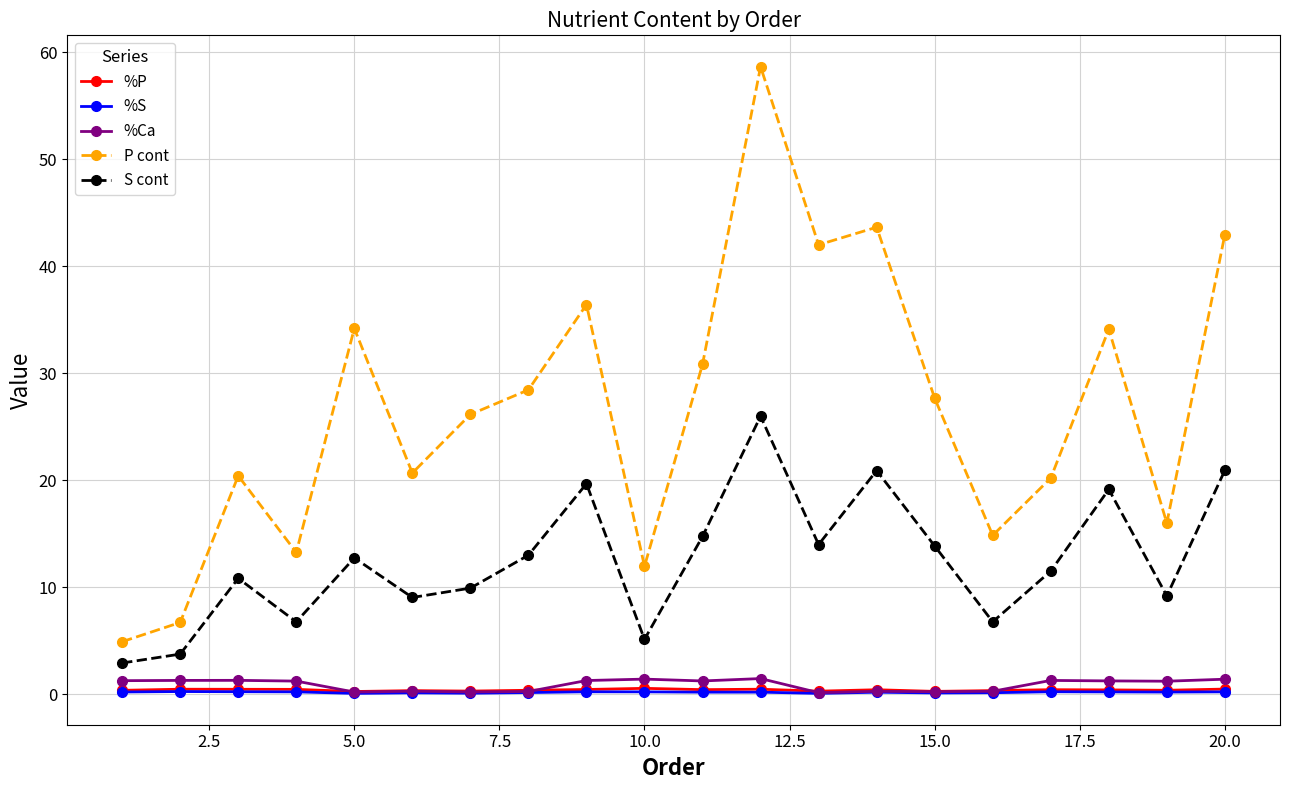

Which series has the widest spread of values?

P cont